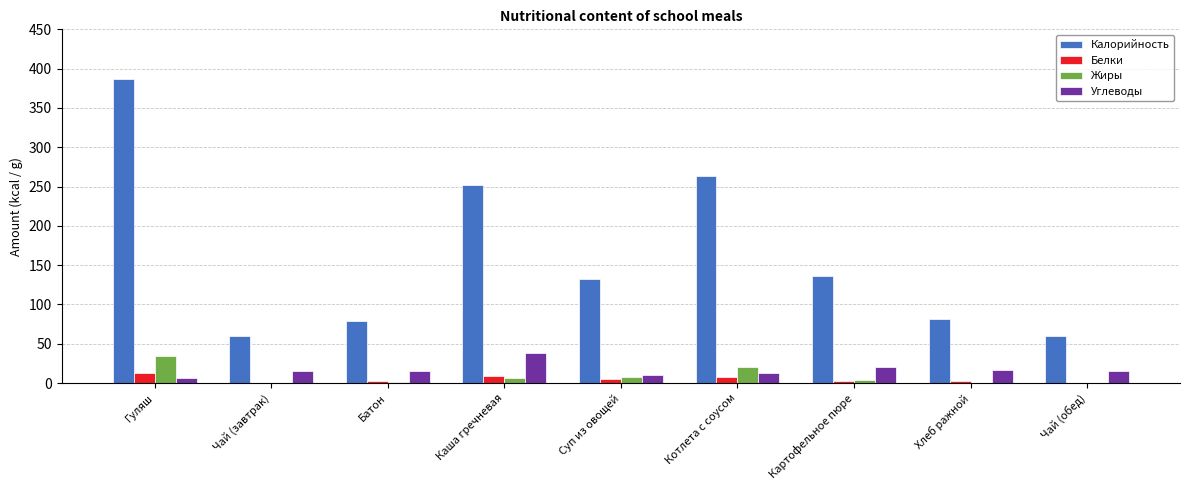

Which series has the widest spread of values?

Калорийность